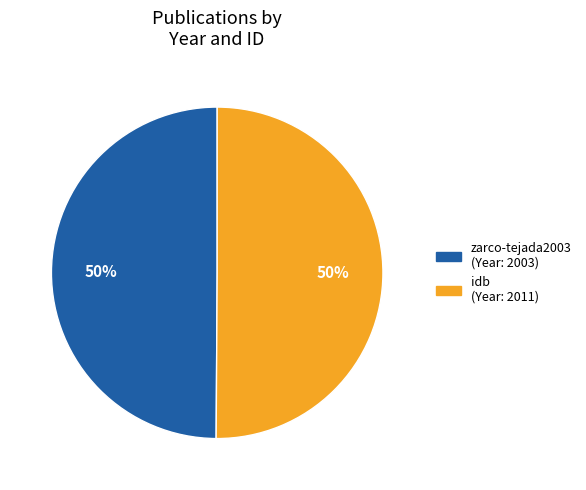

What percentage is the idb slice, to the nearest percent?

50%